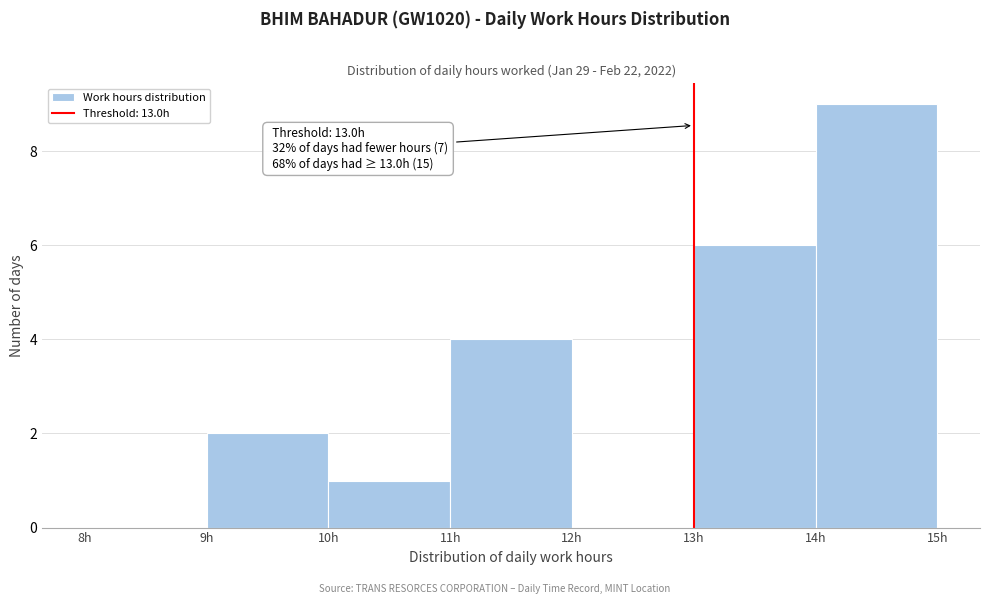

Which range on the x-axis has the tallest bar?

14 to 15